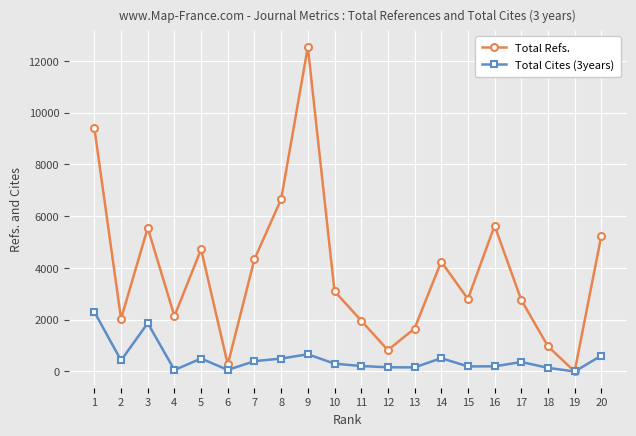

In Total Refs., how many points are lower than both neighbors (excluding endpoints)?

6